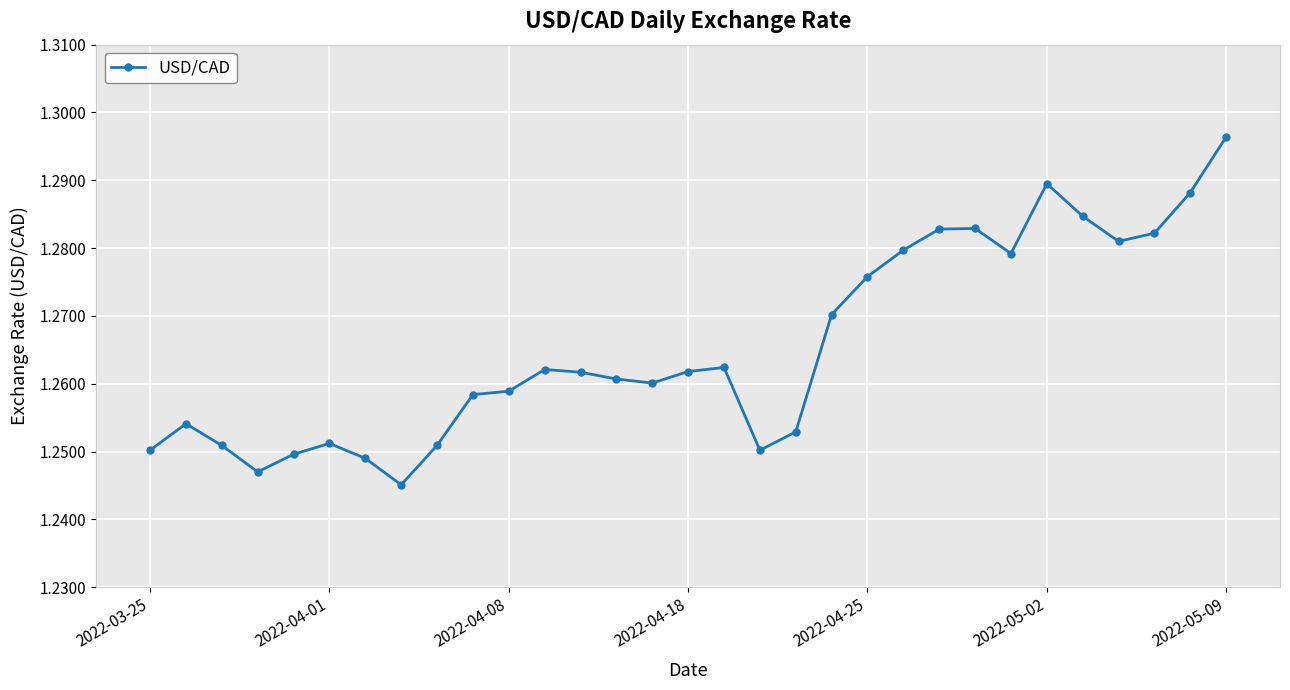

Count the values in the range 1 to 2.

31